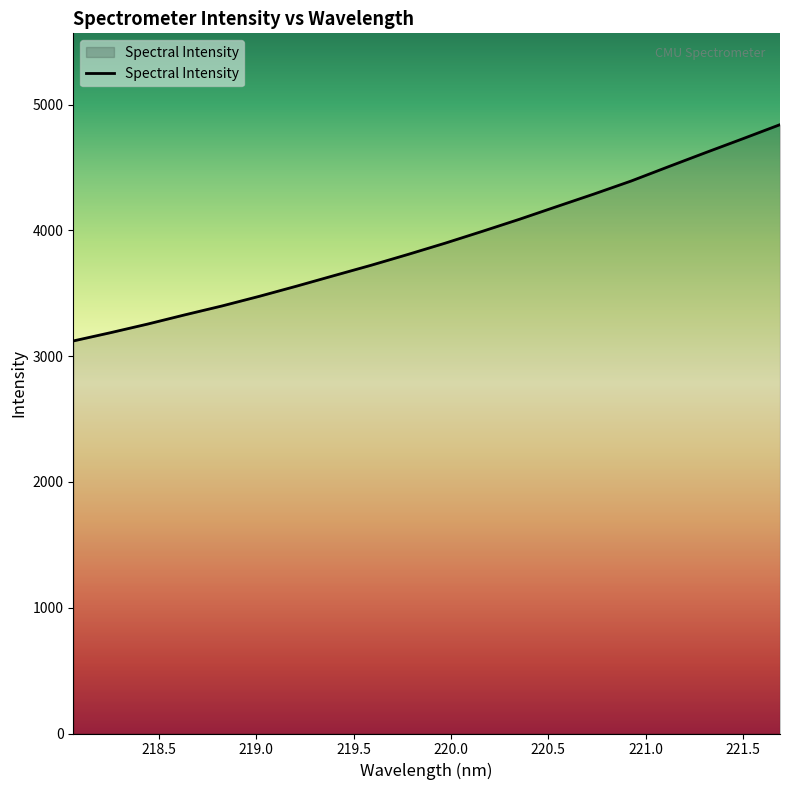

How many distinct data groups are displayed?

1